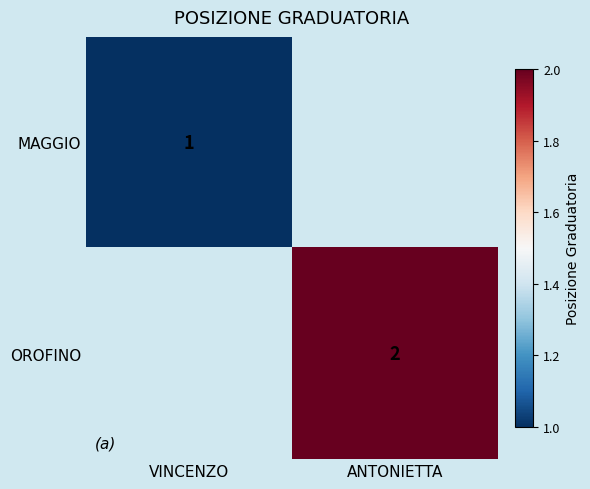

At how many categories does at least one series exceed 1?

1